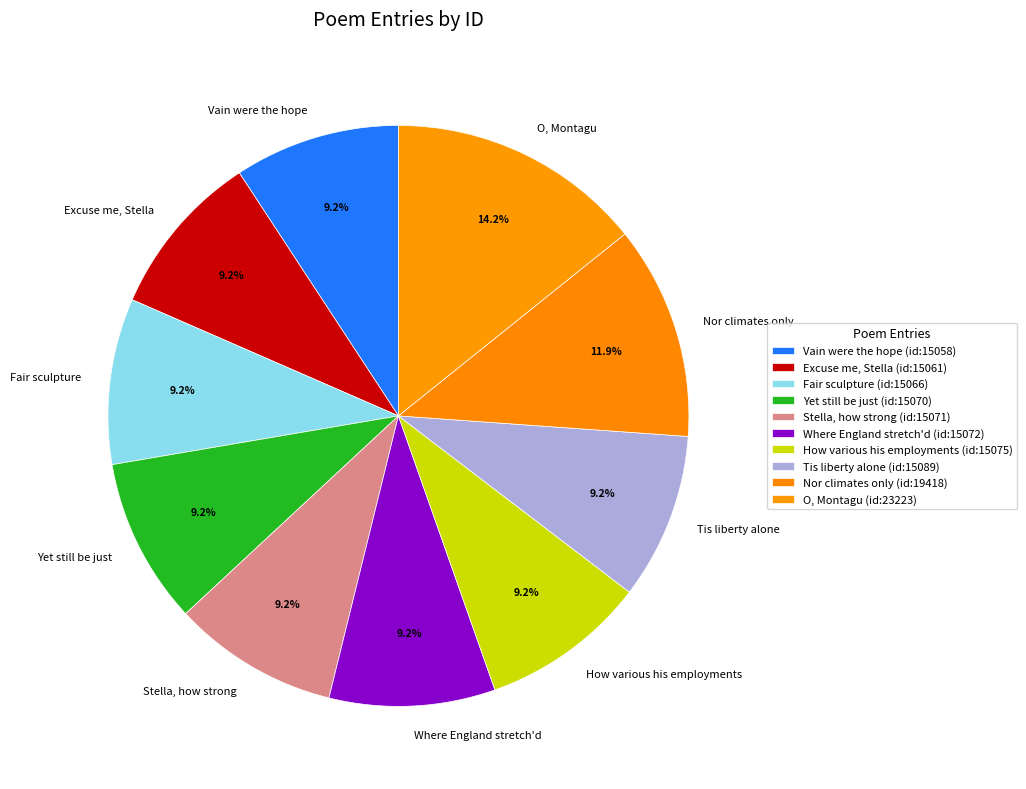

Combined, what portion of the pie is Vain were the hope and How various his employments?

18.5%